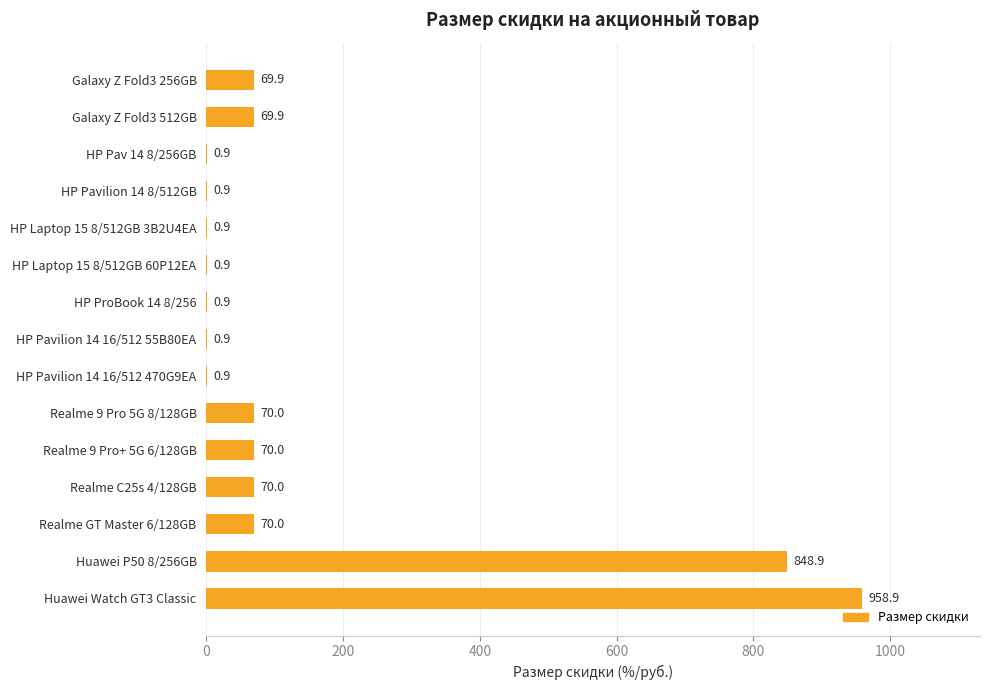

Reading bottom to top, what are all the values shown in this chart?

Huawei Watch GT3 Classic=958.9	Huawei P50 8/256GB=848.9	Realme GT Master 6/128GB=70.0	Realme C25s 4/128GB=70.0	Realme 9 Pro+ 5G 6/128GB=70.0	Realme 9 Pro 5G 8/128GB=70.0	HP Pavilion 14 16/512 470G9EA=0.9	HP Pavilion 14 16/512 55B80EA=0.9	HP ProBook 14 8/256=0.9	HP Laptop 15 8/512GB 60P12EA=0.9	HP Laptop 15 8/512GB 3B2U4EA=0.9	HP Pavilion 14 8/512GB=0.9	HP Pav 14 8/256GB=0.9	Galaxy Z Fold3 512GB=69.9	Galaxy Z Fold3 256GB=69.9